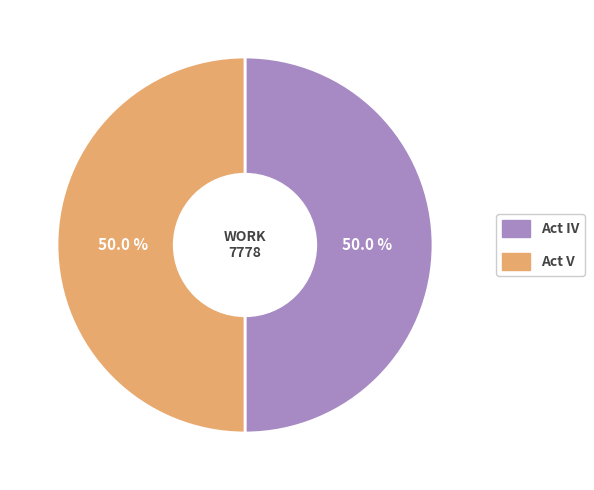

What percentage do Act IV and Act V together represent?

100.0%